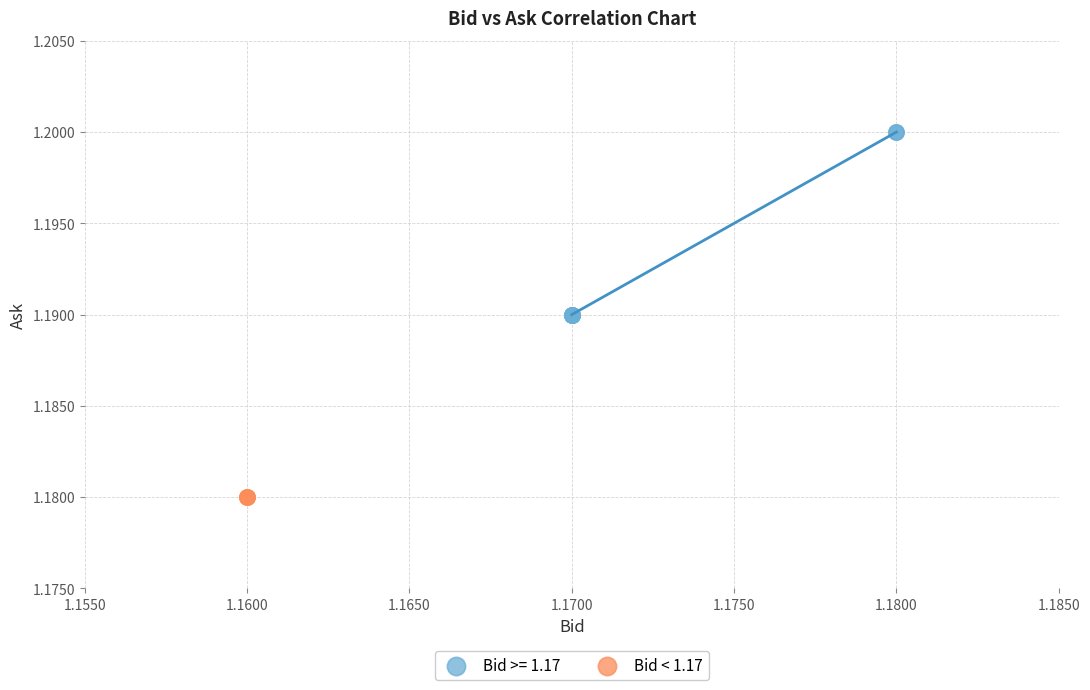

Which series reaches the minimum Y coordinate?

Bid < 1.17